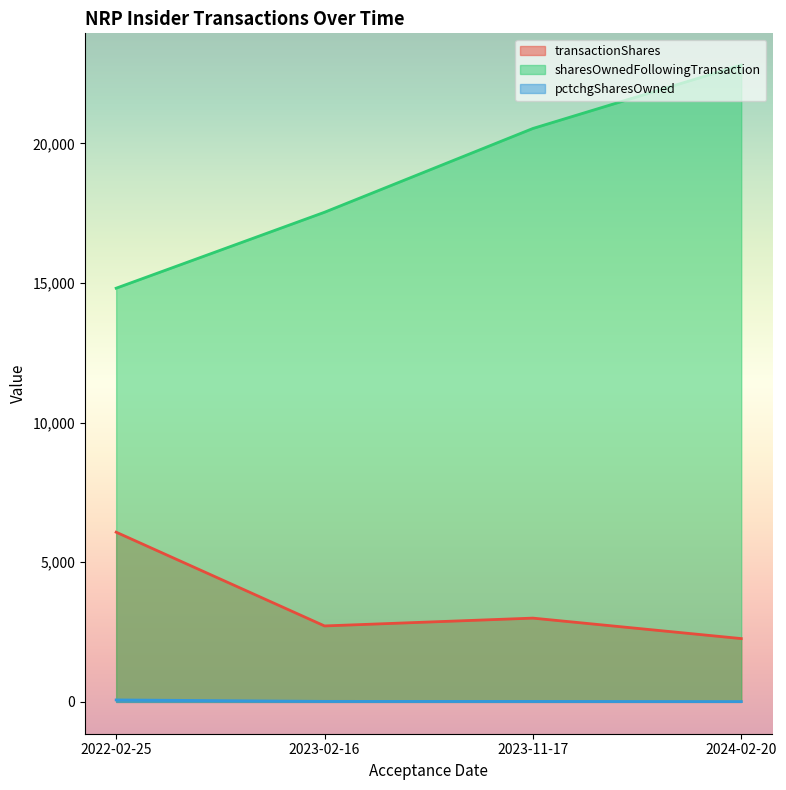

Between 2023-02-16 and 2023-11-17, which series saw the biggest shift?

sharesOwnedFollowingTransaction